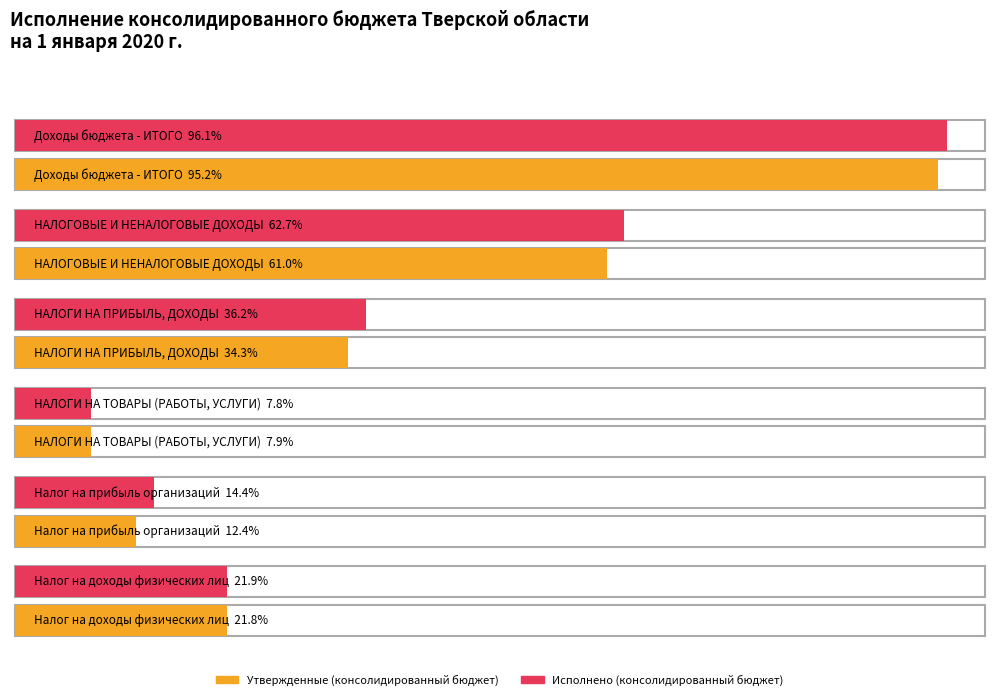

The value of Утвержденные (консолидированный бюджет) at НАЛОГИ НА ПРИБЫЛЬ, ДОХОДЫ is 20449114904.2. True or false?

False